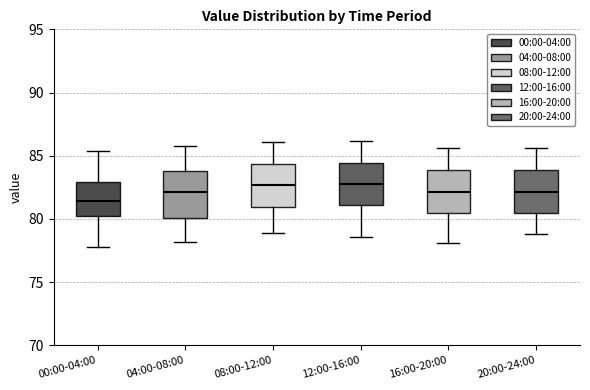

Where does the median line of the box for 00:00-04:00 sit on the y-axis? The values are not printed on the chart, so give them approximately, as read against the axis.

81.5